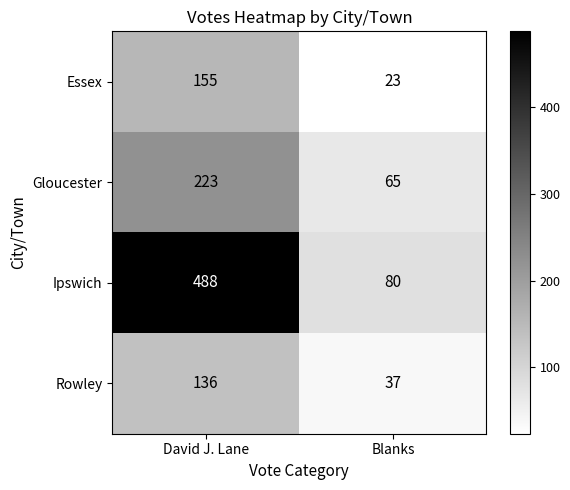

Which series changed the most between David J. Lane and Blanks?

Ipswich